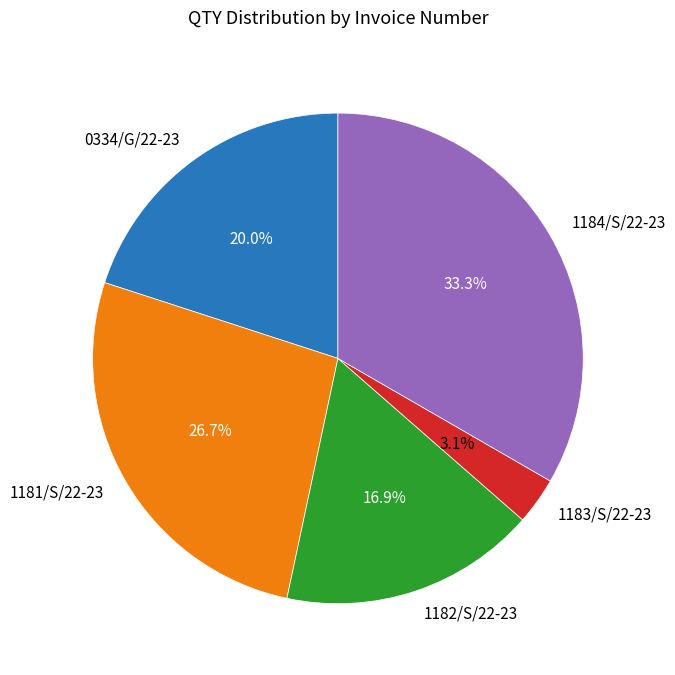

How many slices are in this pie chart?

5